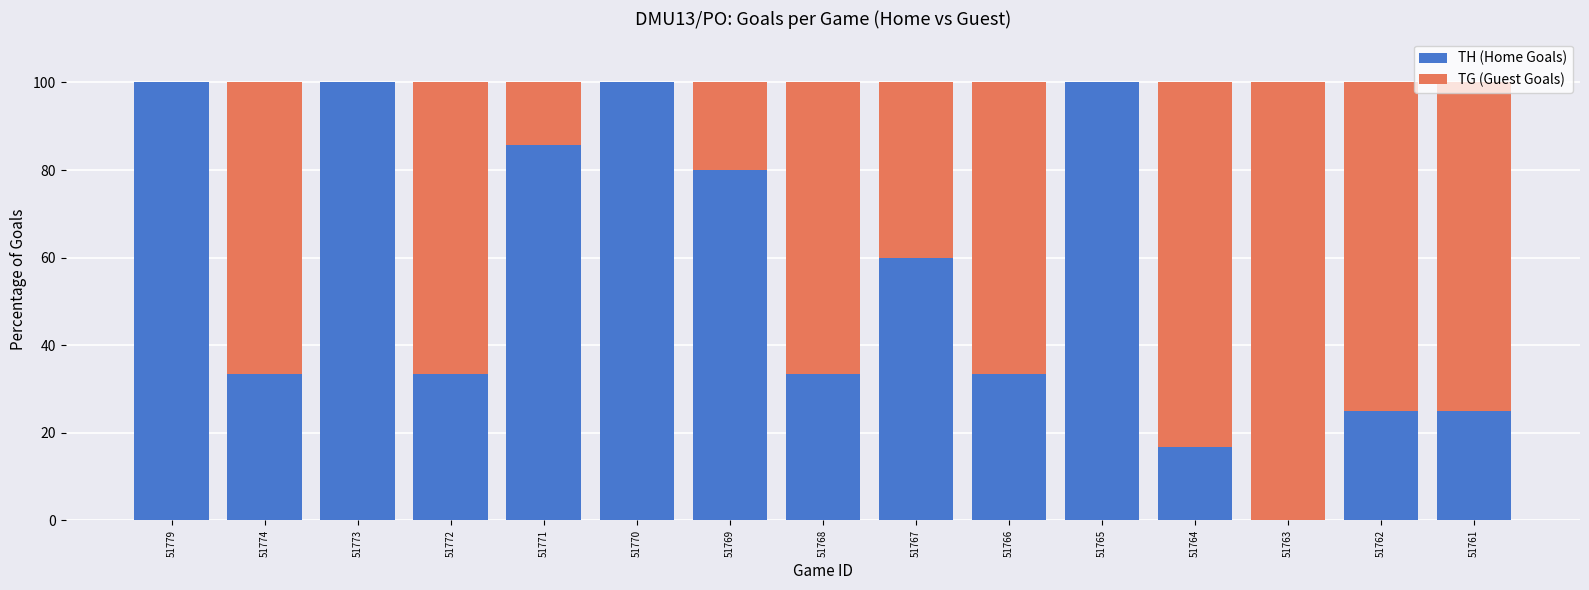

Is it true that TH (Home Goals) equals 100.0 at 51765?

True